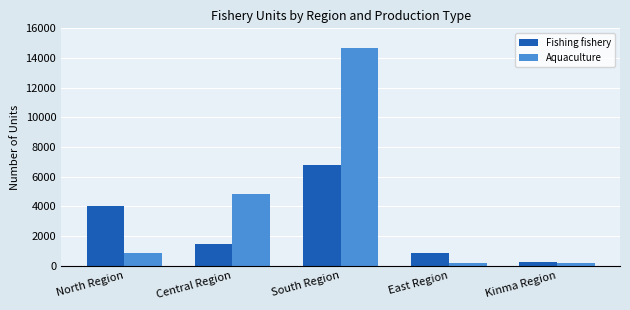

True or false: Fishing fishery has a value of 9286 at South Region.

False